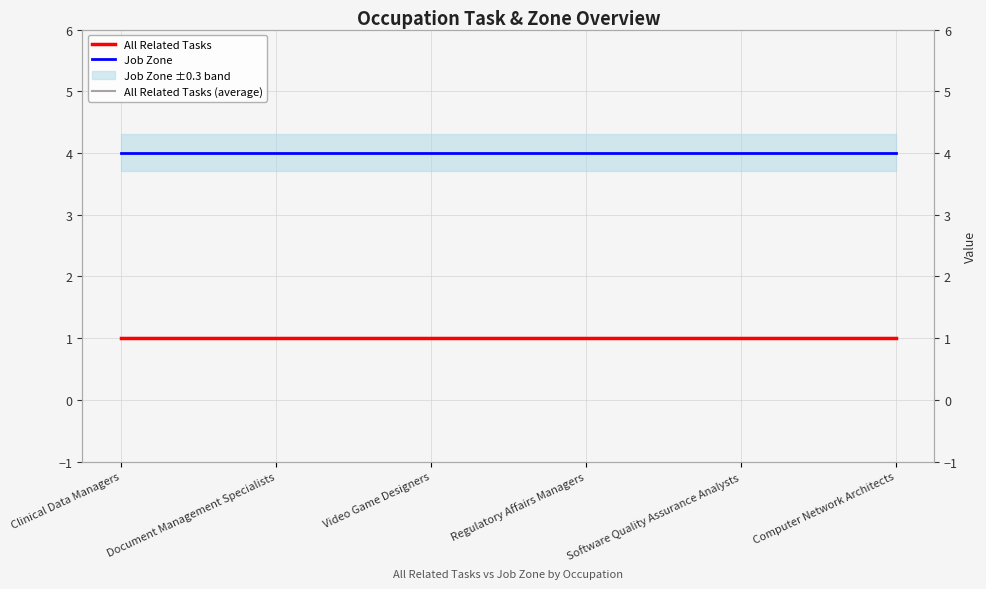

At which label is Job Zone closest to 4?

Clinical Data Managers